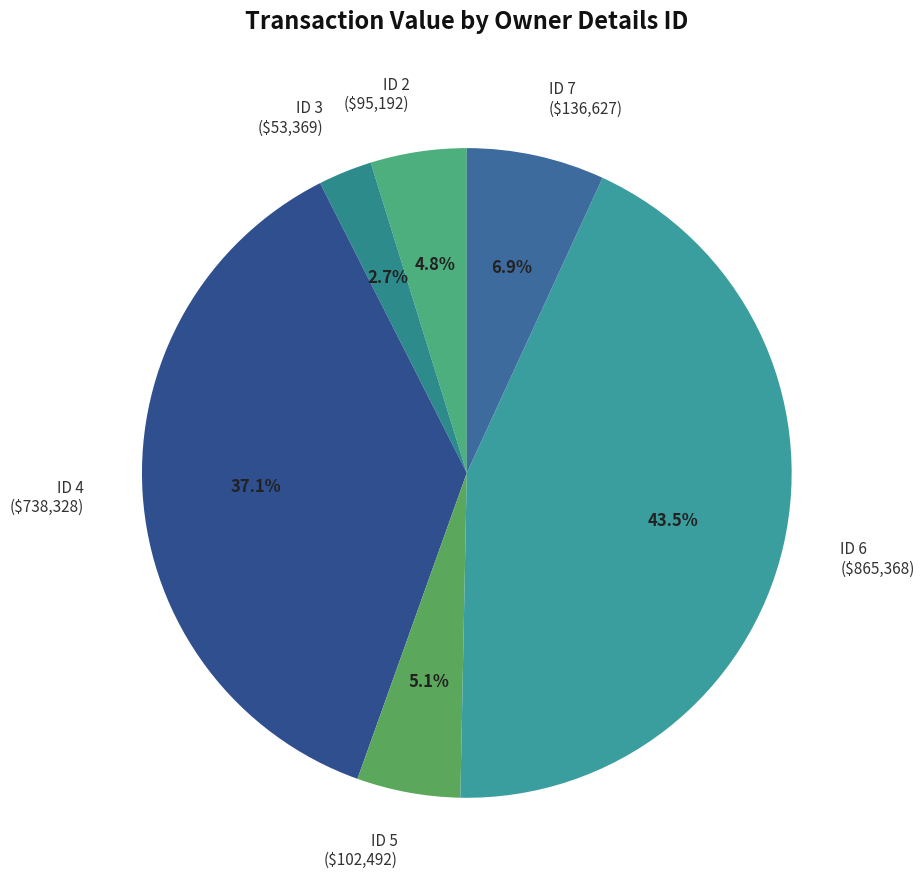

How many segments does this pie chart have?

6